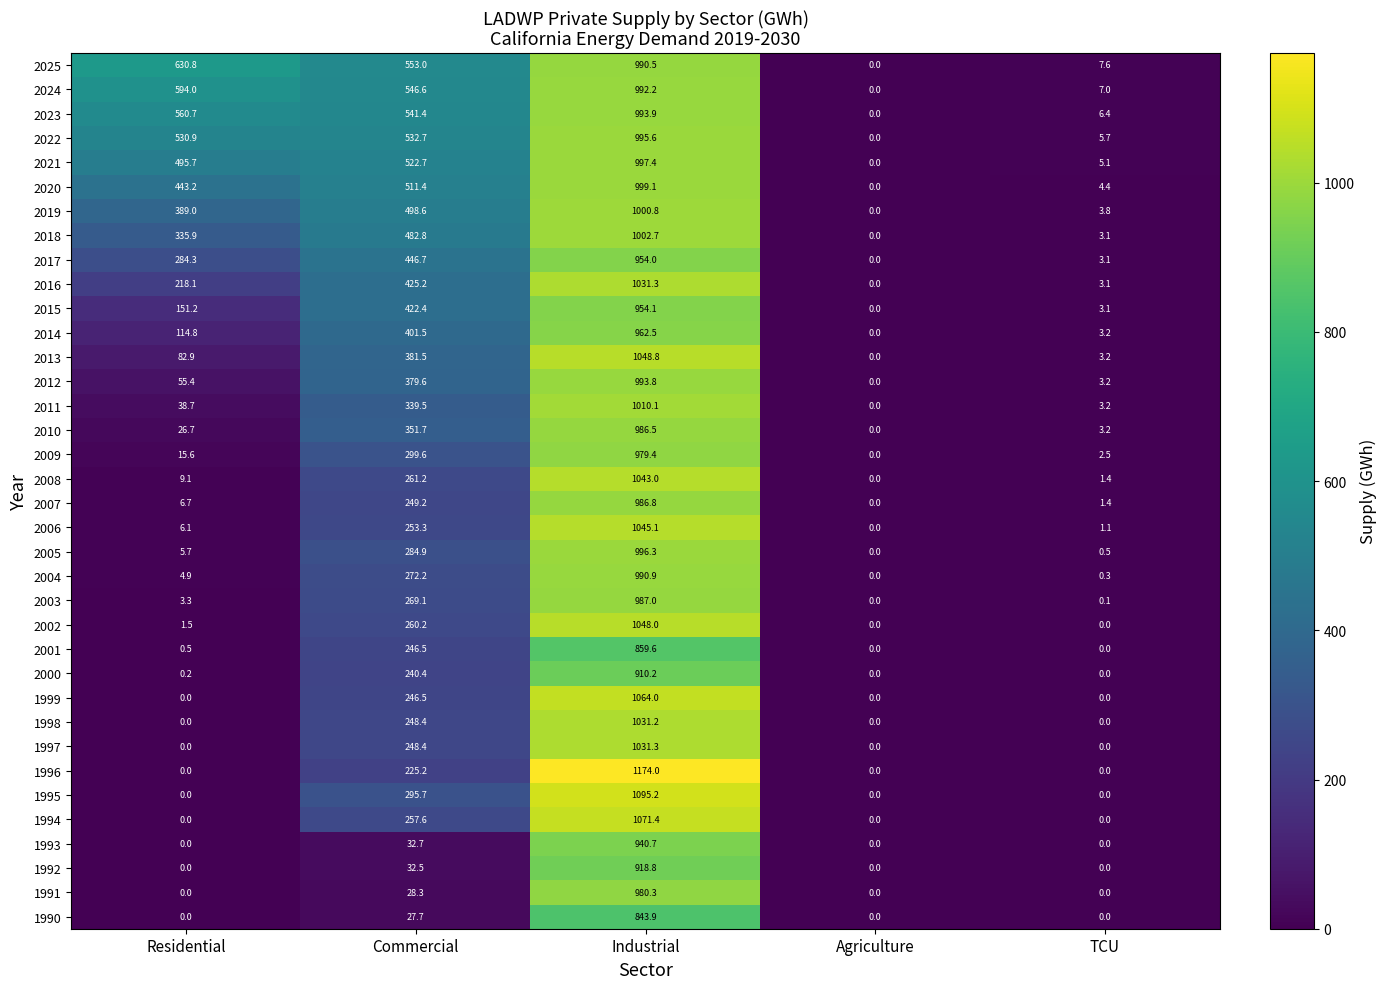

Which category has the highest value in the 2018 series?

Industrial